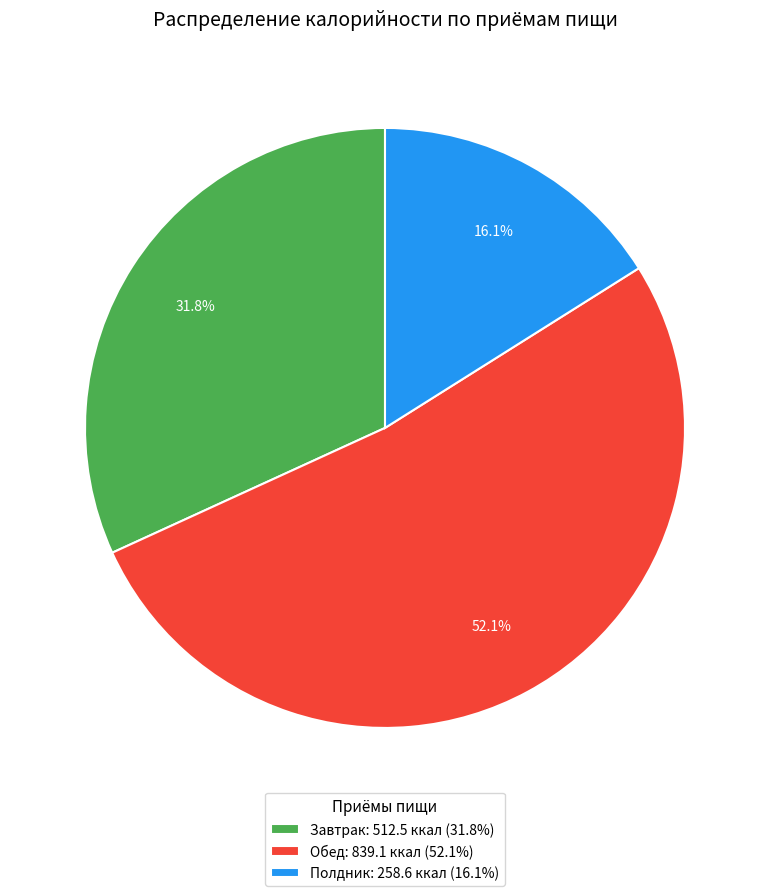

The Завтрак slice represents 17% of the pie. True or false?

False